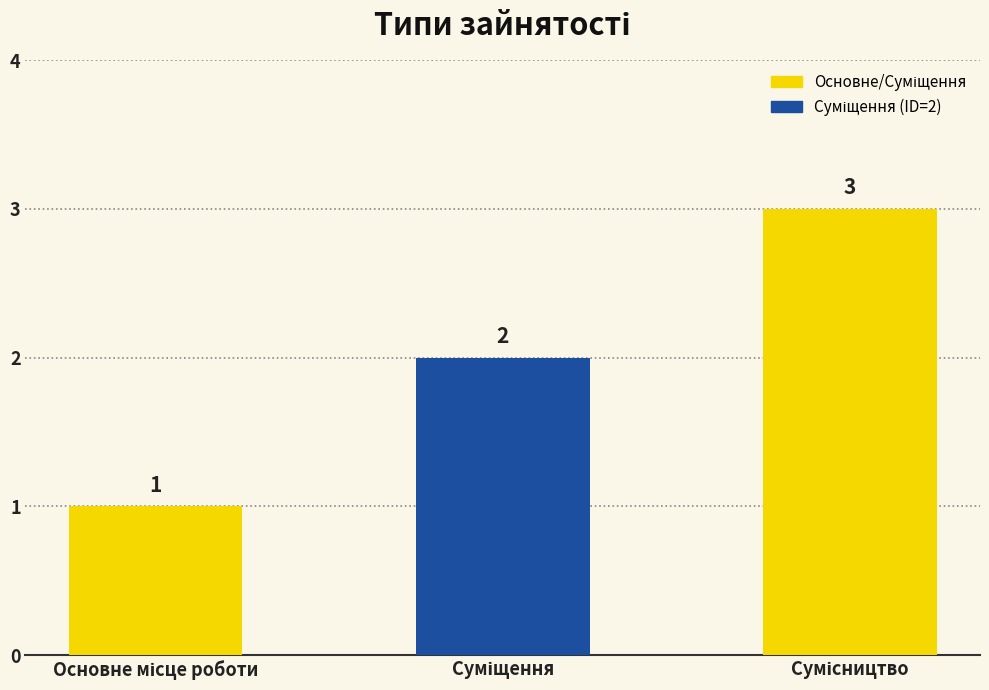

What is the maximum value shown in the chart?

3